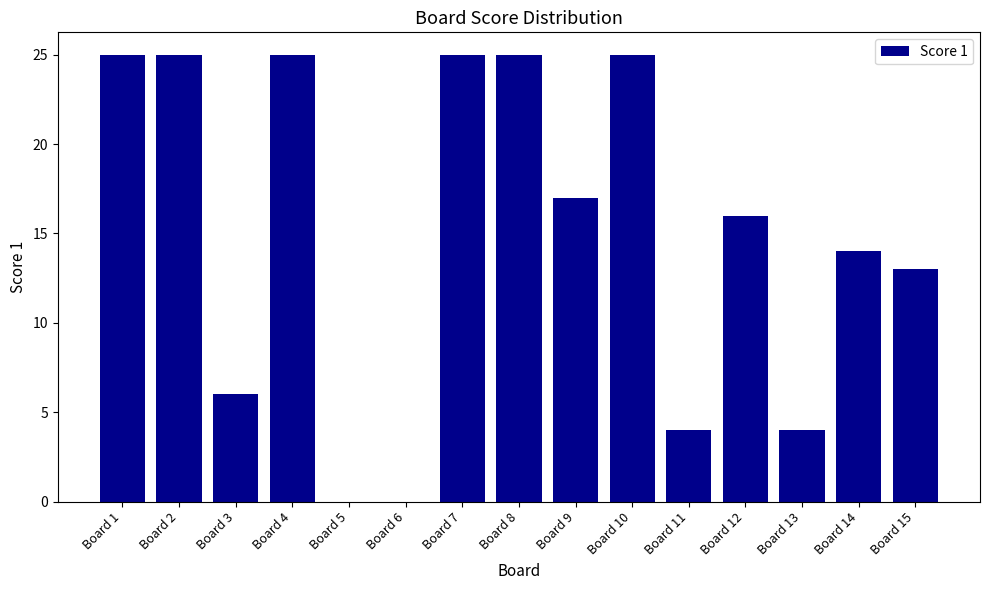

Where is the data nearest to the value 12?

Board 15